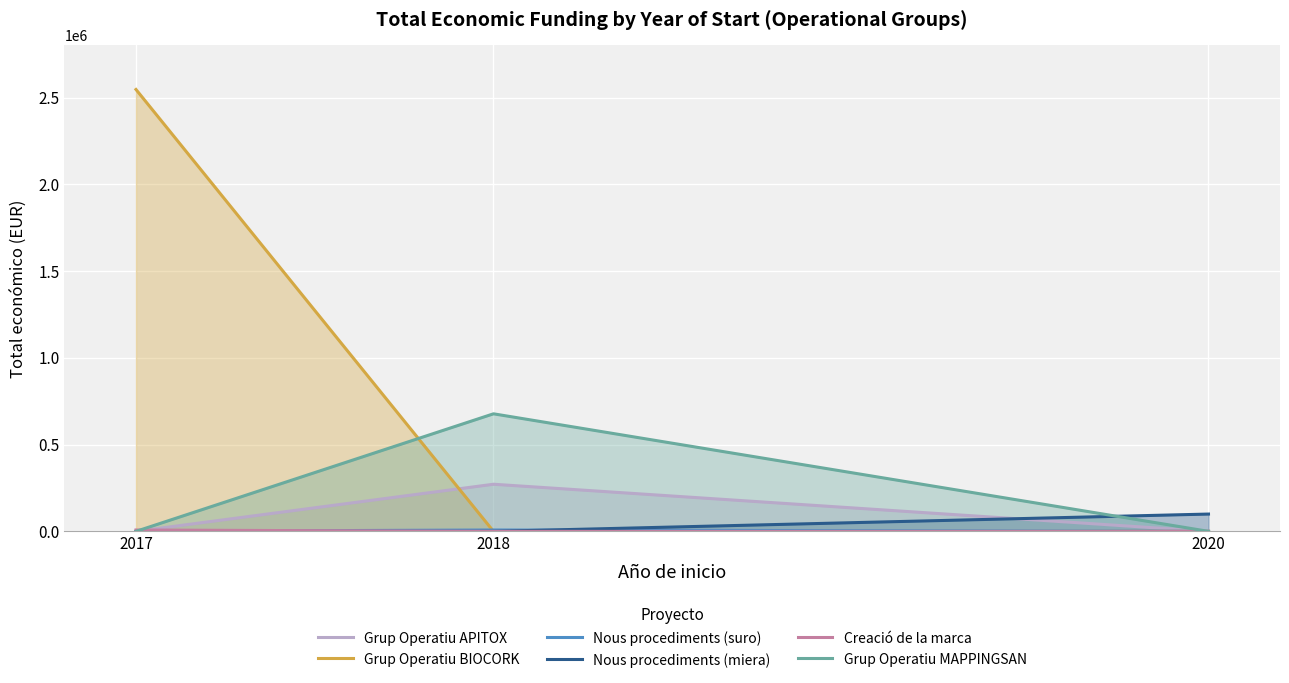

The Nous procediments (suro) series shows 7903 at 2018. True or false?

True